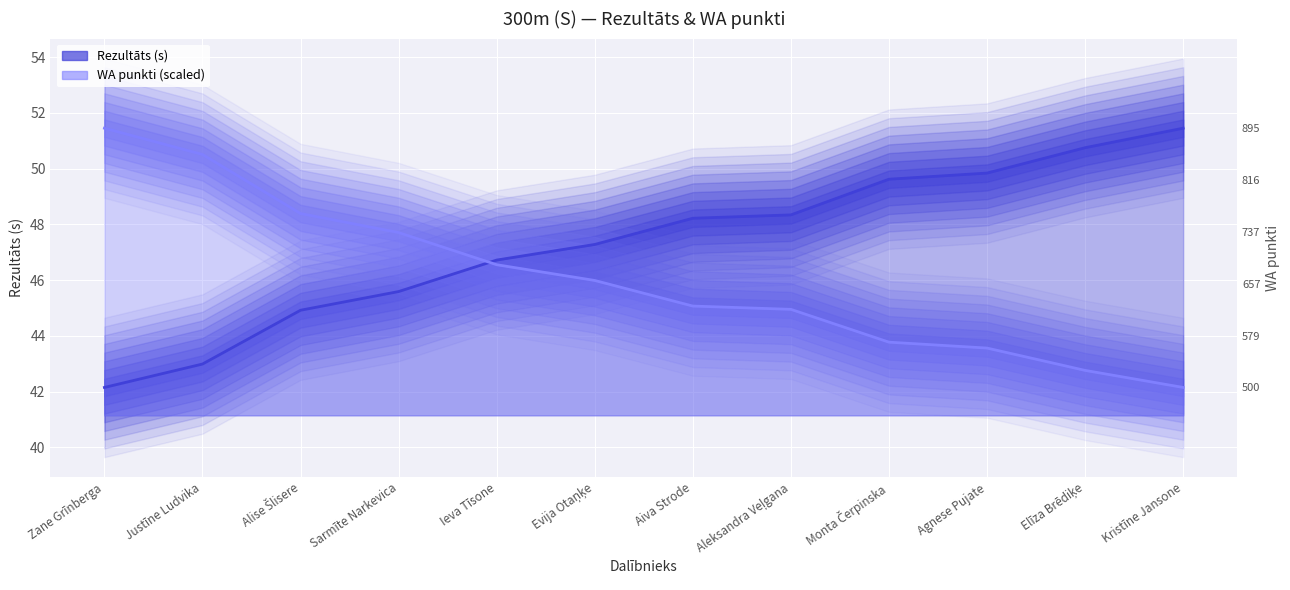

Which series ends up on top after the final intersection of Rezultāts and WA?

Rezultāts